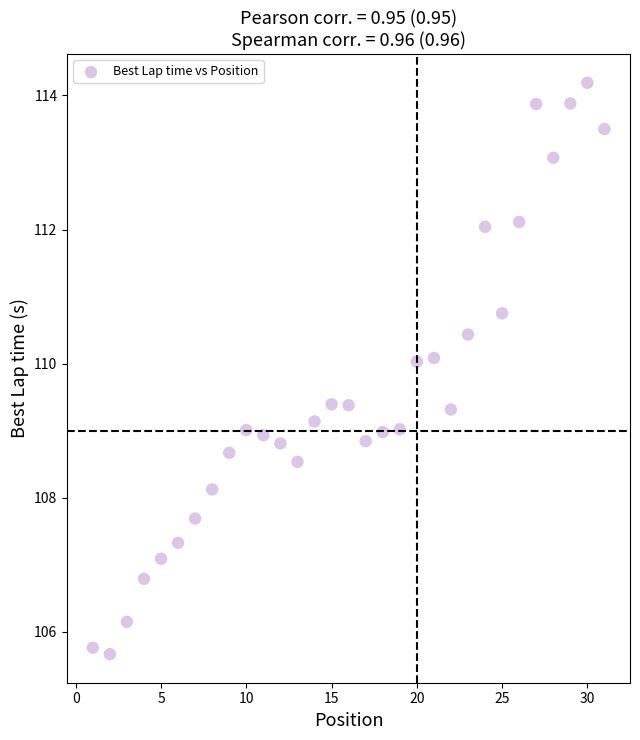

What is the range of X values (max minus min)?

30.0